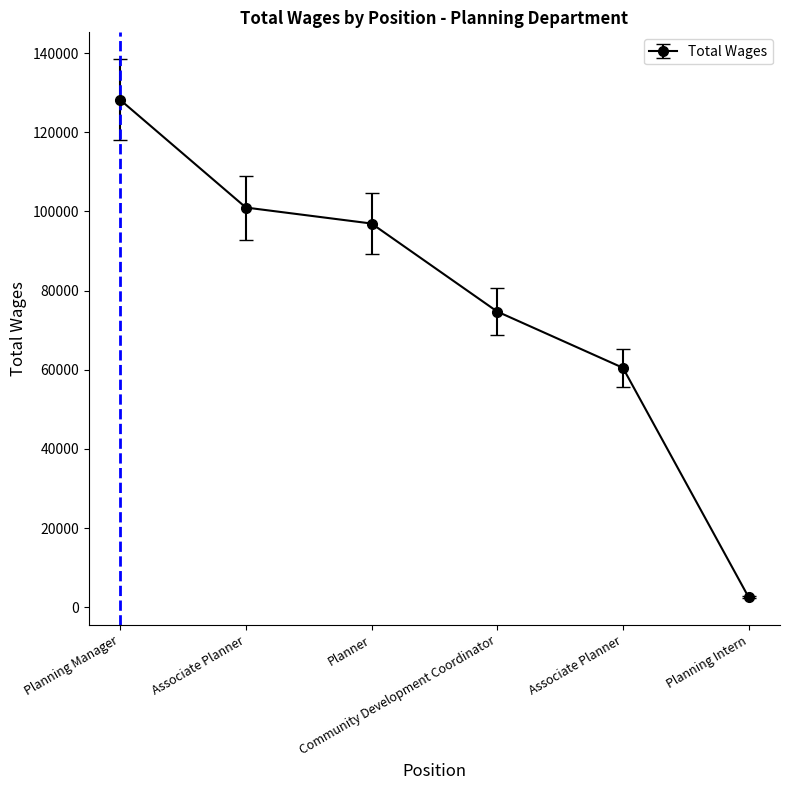

Between Associate Planner and Associate Planner, which is larger?

Associate Planner